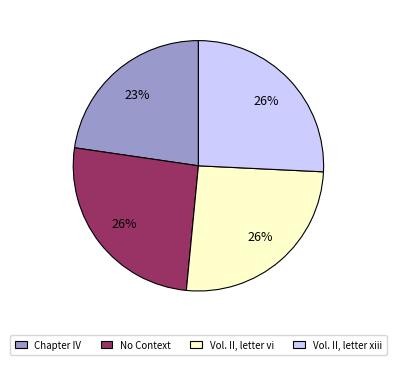

How many slices are in this pie chart?

4